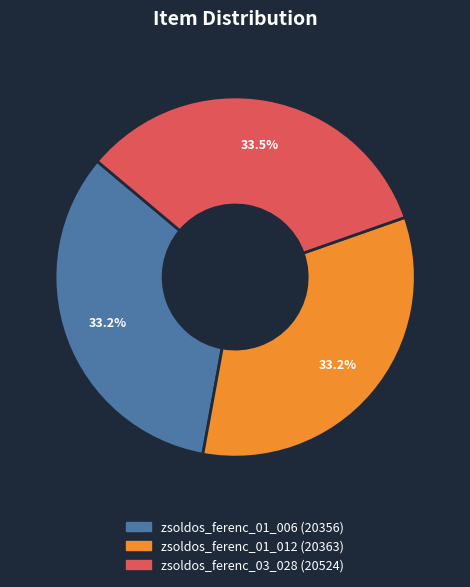

Is there a majority slice in this chart?

No